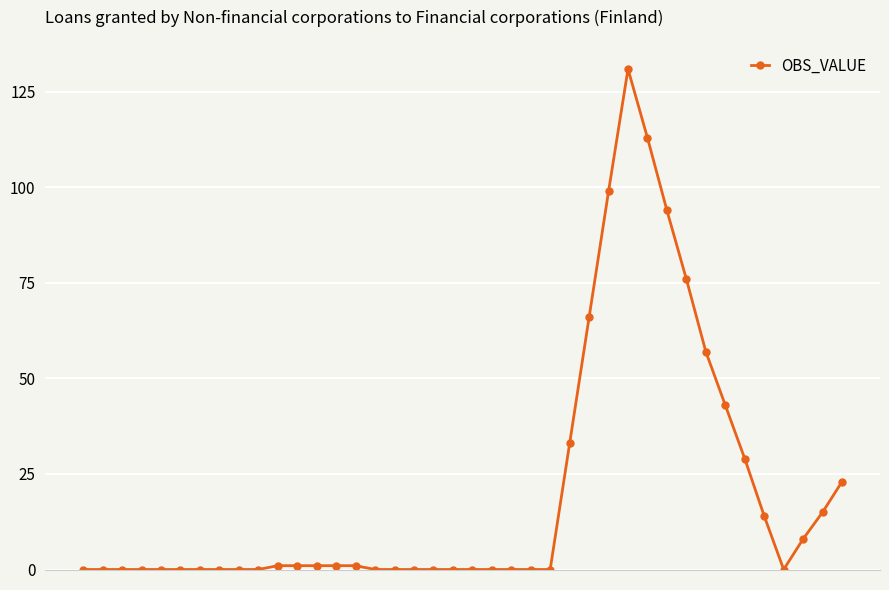

What is the sum of all values?

806